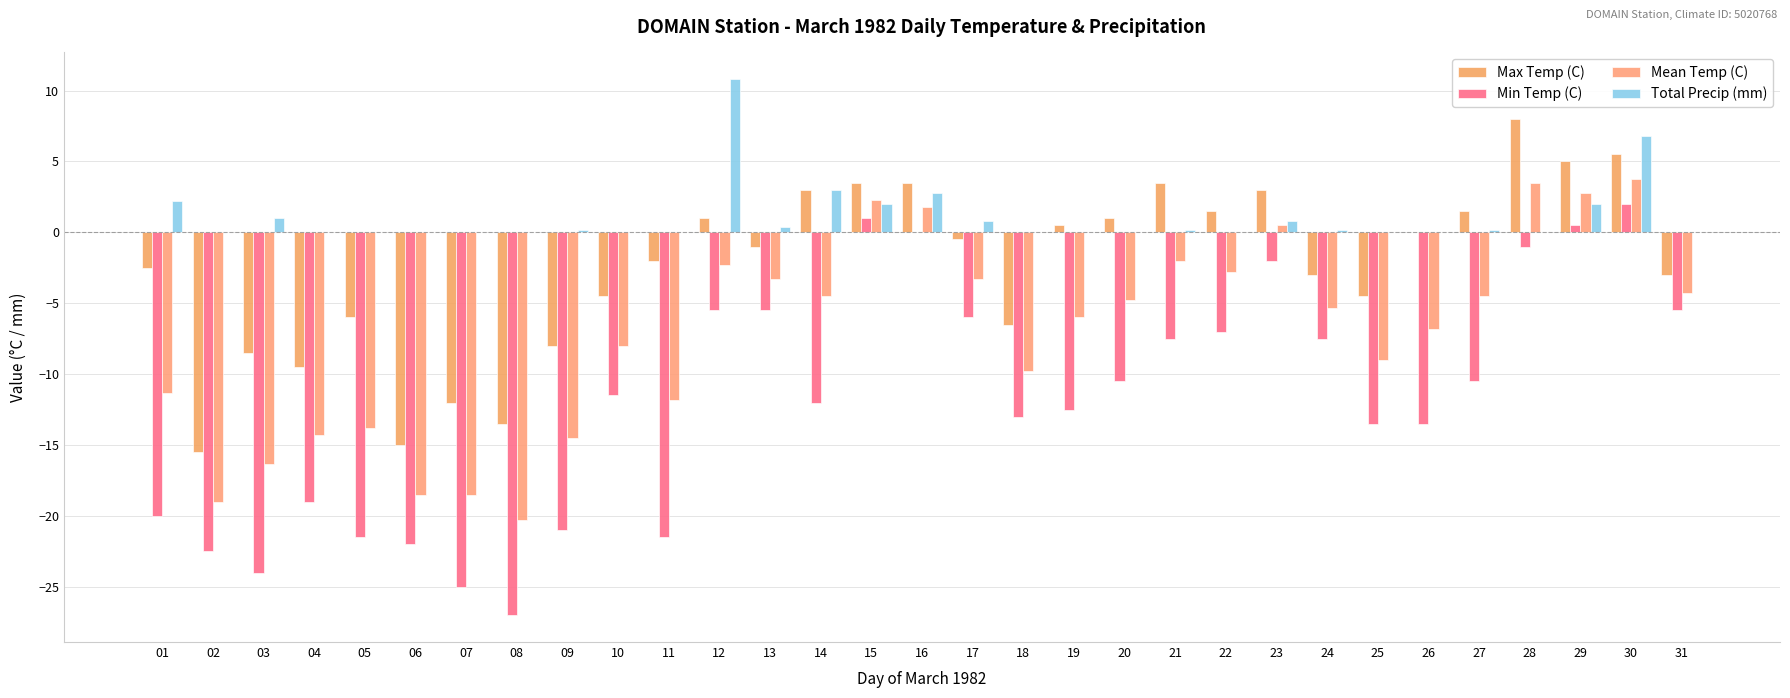

Are the bars horizontal?

No